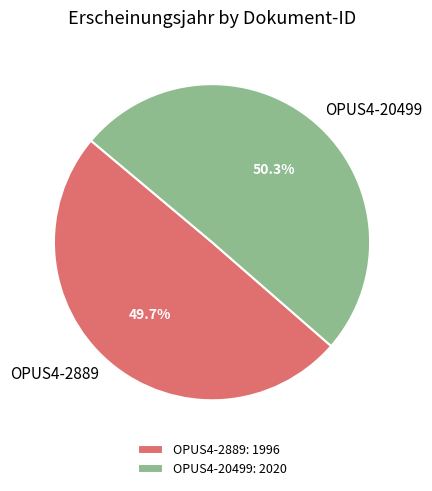

How many segments does this pie chart have?

2